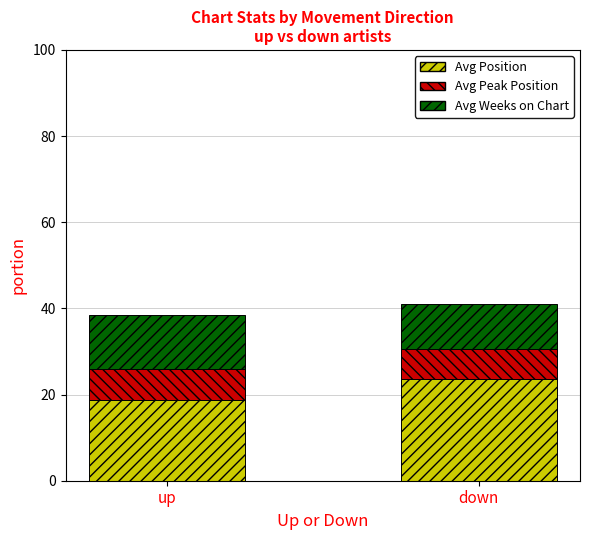

What is the difference between the maximum and minimum values in the Avg Position series?

5.0